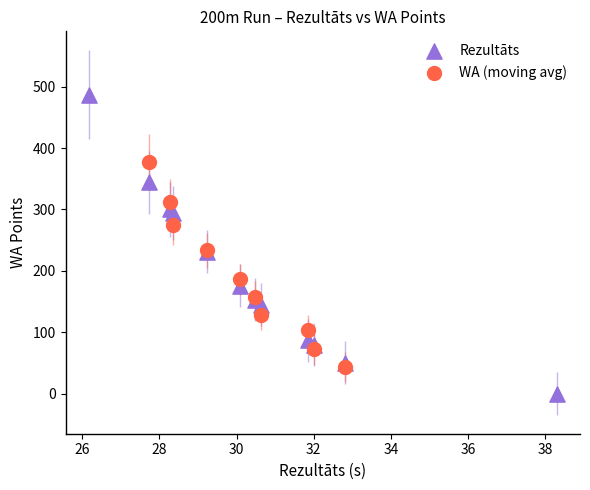

Which series contains the lowest Y value?

Rezultāts